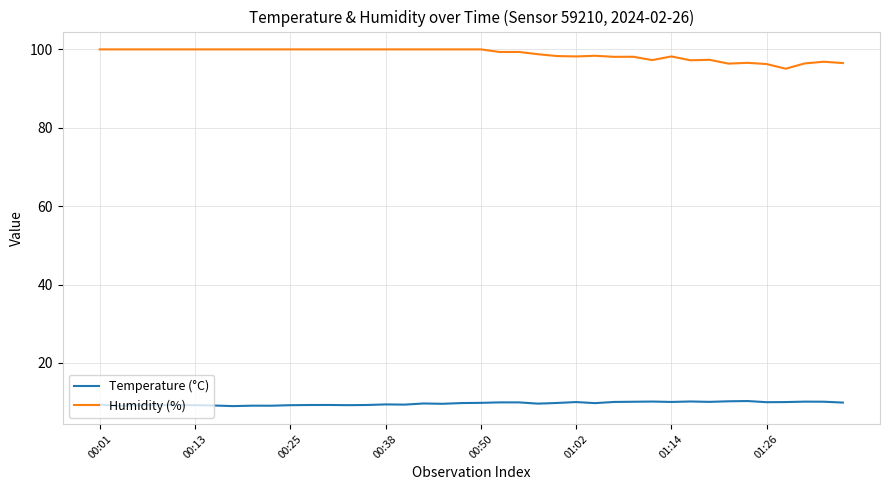

Rank the series by their average value, from lowest to highest.

Temperature (°C), Humidity (%)